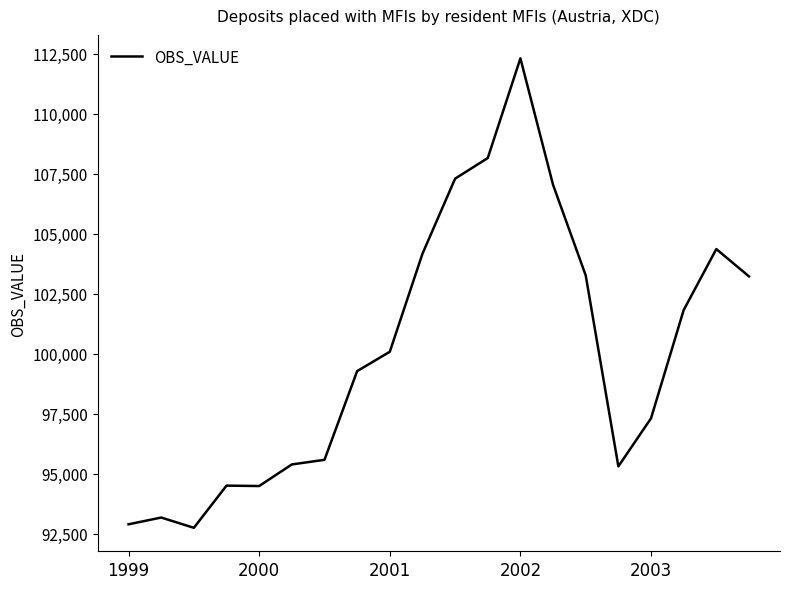

What is the smallest value displayed?

92741